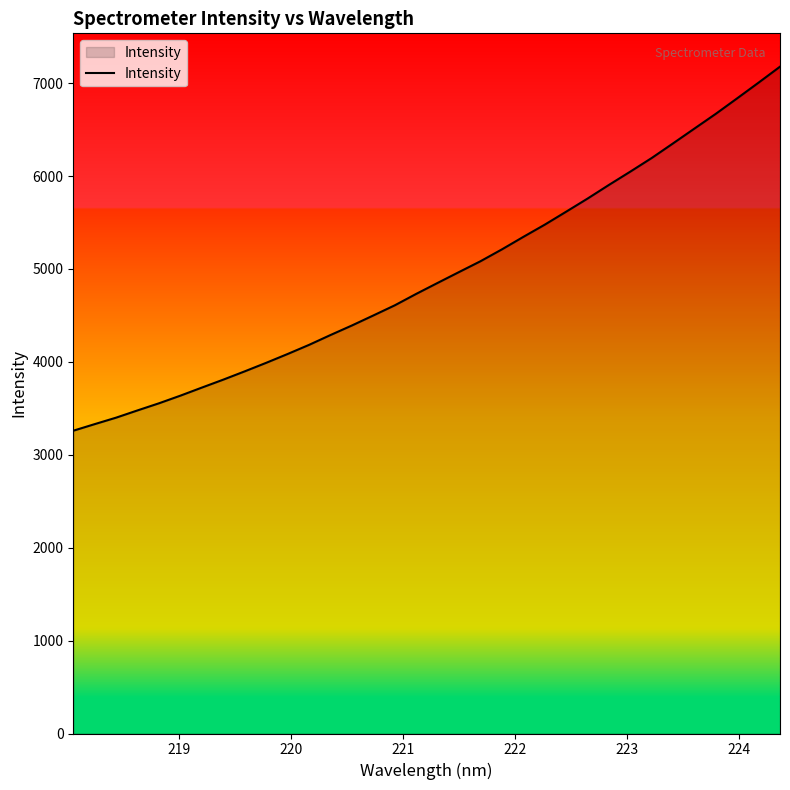

What is the maximum value shown in the chart?

7176.6